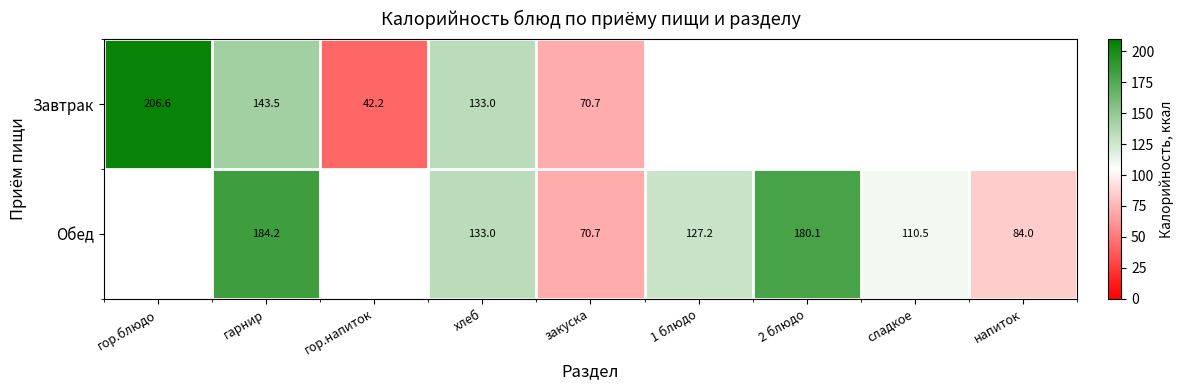

The Обед series shows 133.0 at хлеб. True or false?

True